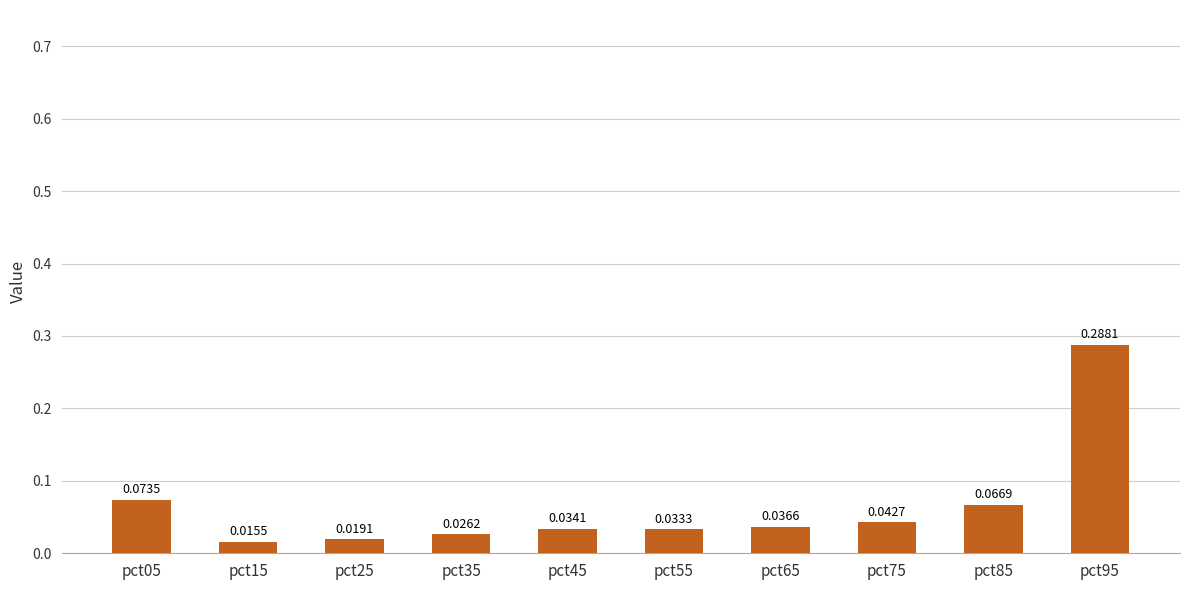

What is the sum of all values?

0.6